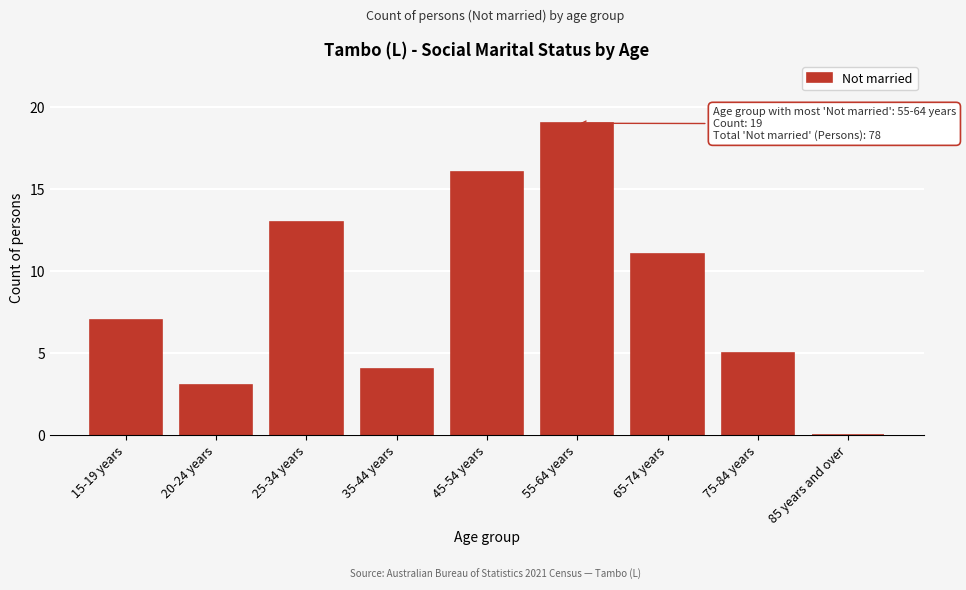

Reading left to right, extract all data points from this chart.

15-19 years=7	20-24 years=3	25-34 years=13	35-44 years=4	45-54 years=16	55-64 years=19	65-74 years=11	75-84 years=5	85 years and over=0